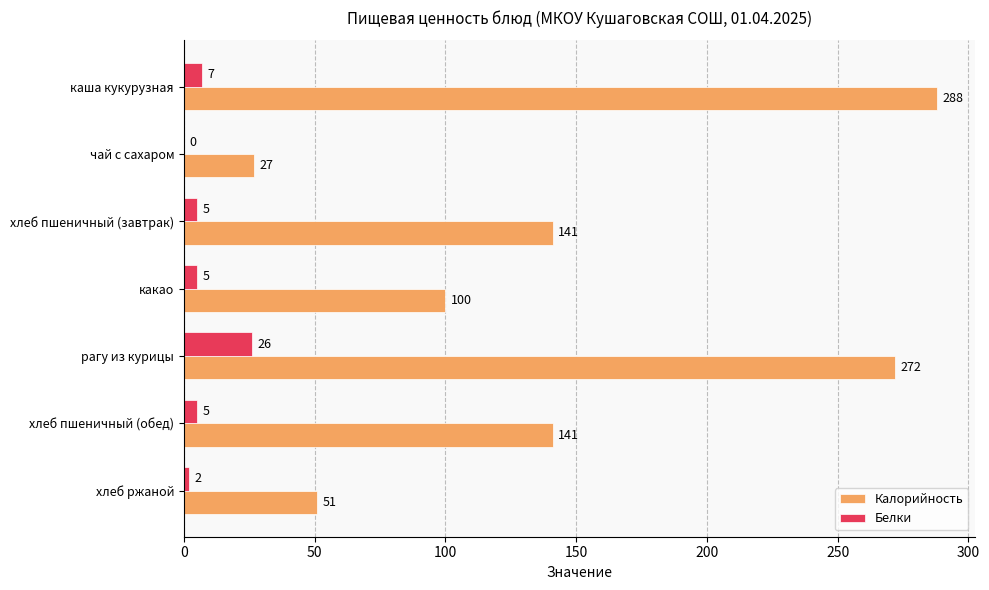

What is the greatest value displayed?

288